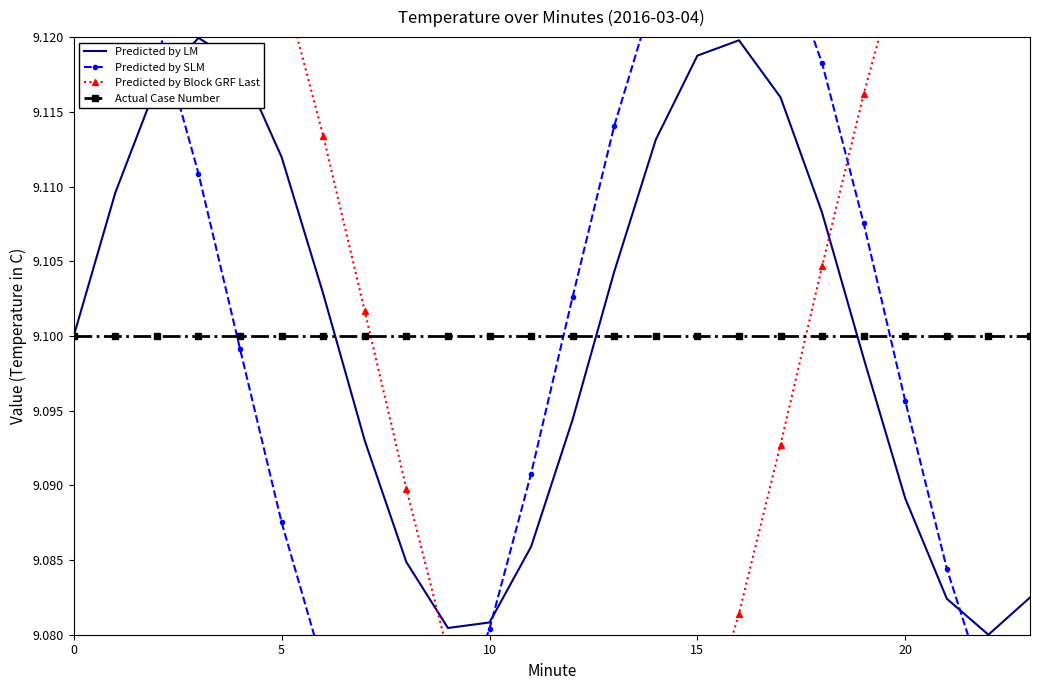

Is it true that Predicted by Block GRF Last equals 13.7 at 11?

False